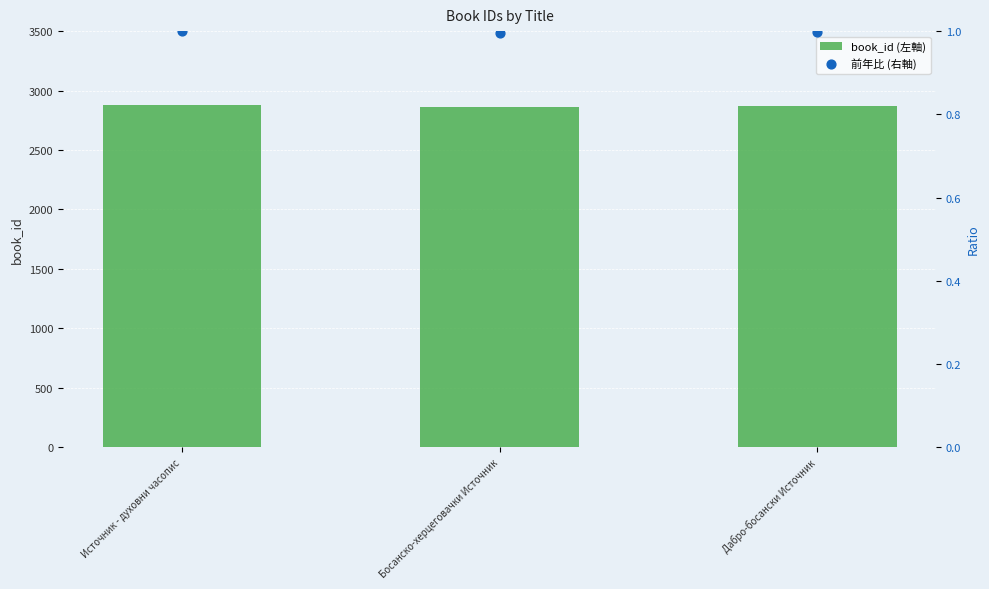

Which series has the largest total across all categories?

book_id (左軸)